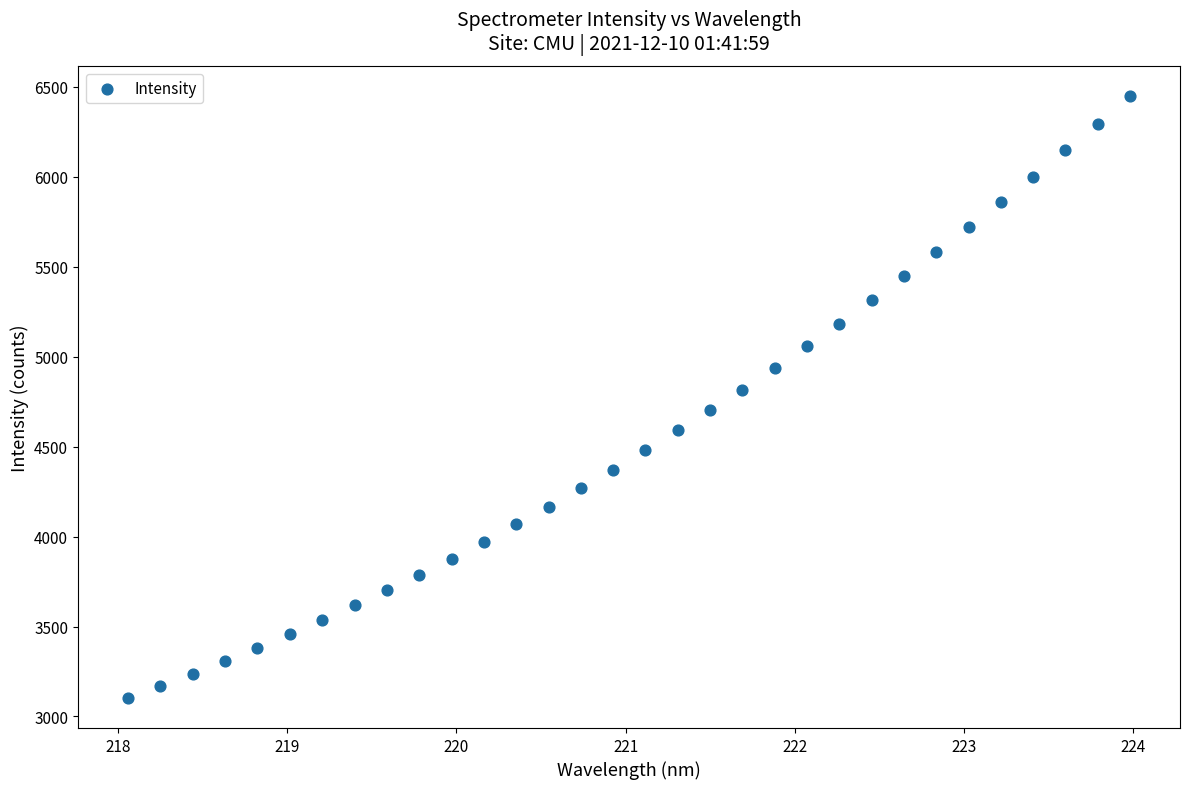

What is the range of X values (max minus min)?

5.9